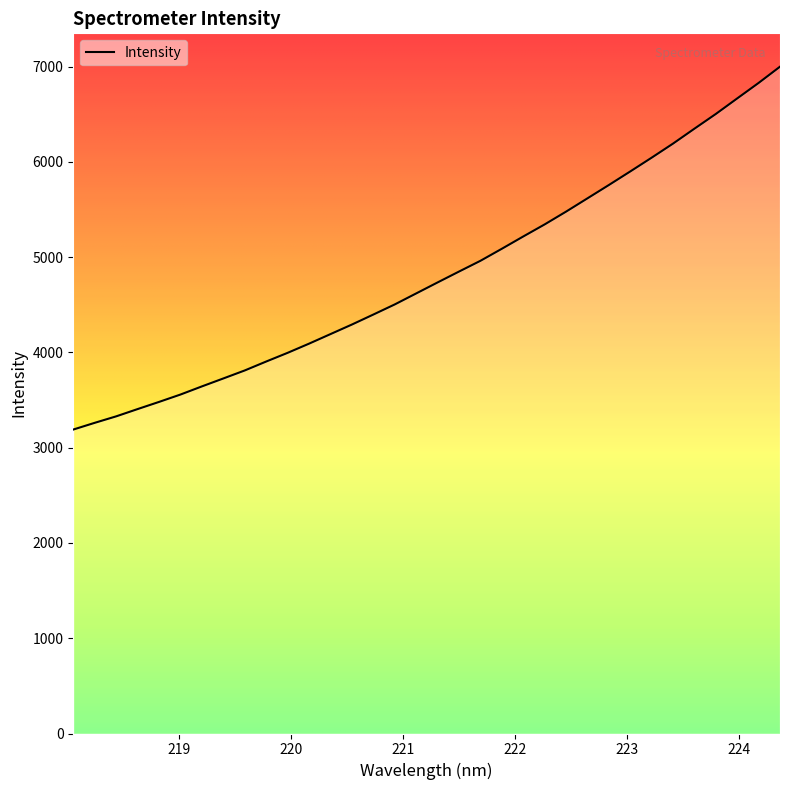

What is the difference between the second highest and minimum values?

3638.7